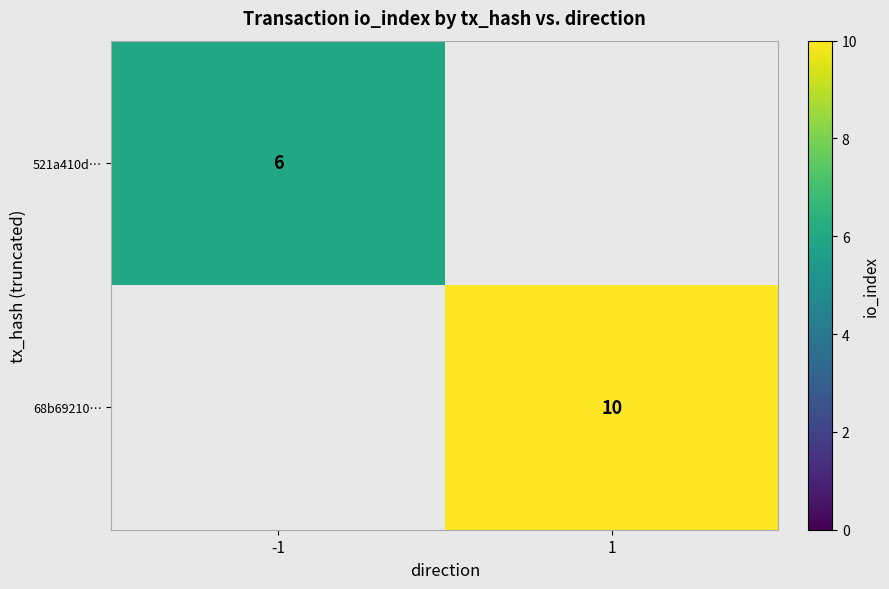

The value of 521a410d… at -1 is 3. True or false?

False